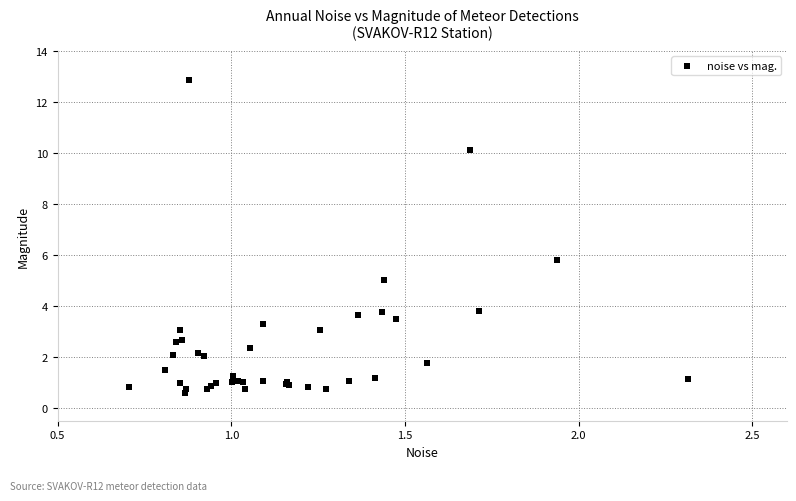

What Y value in the scatter plot is closest to 6?

5.8